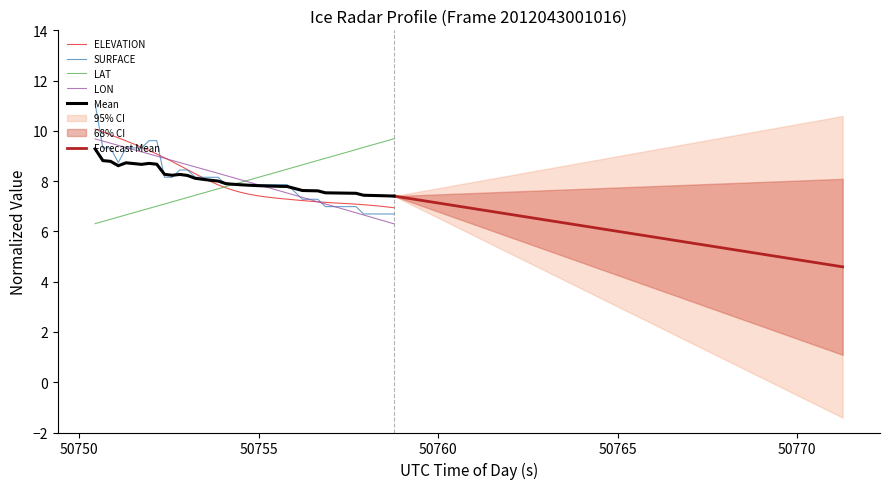

True or false: ELEVATION and Forecast Mean intersect in this chart.

False